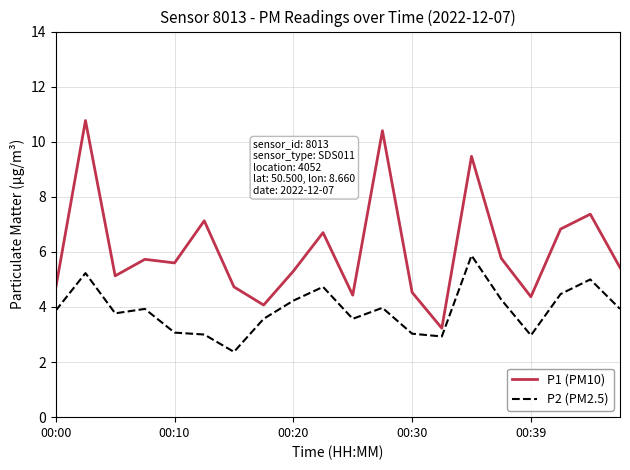

At how many categories does at least one series exceed 4?

19